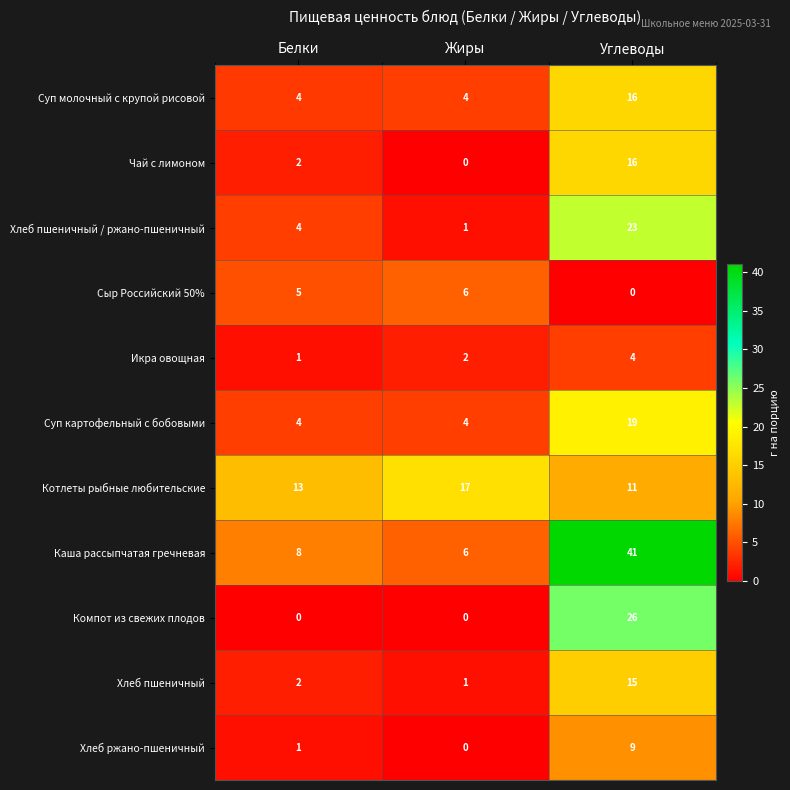

Count the Сыр Российский 50% values in the range 0 to 6.

3